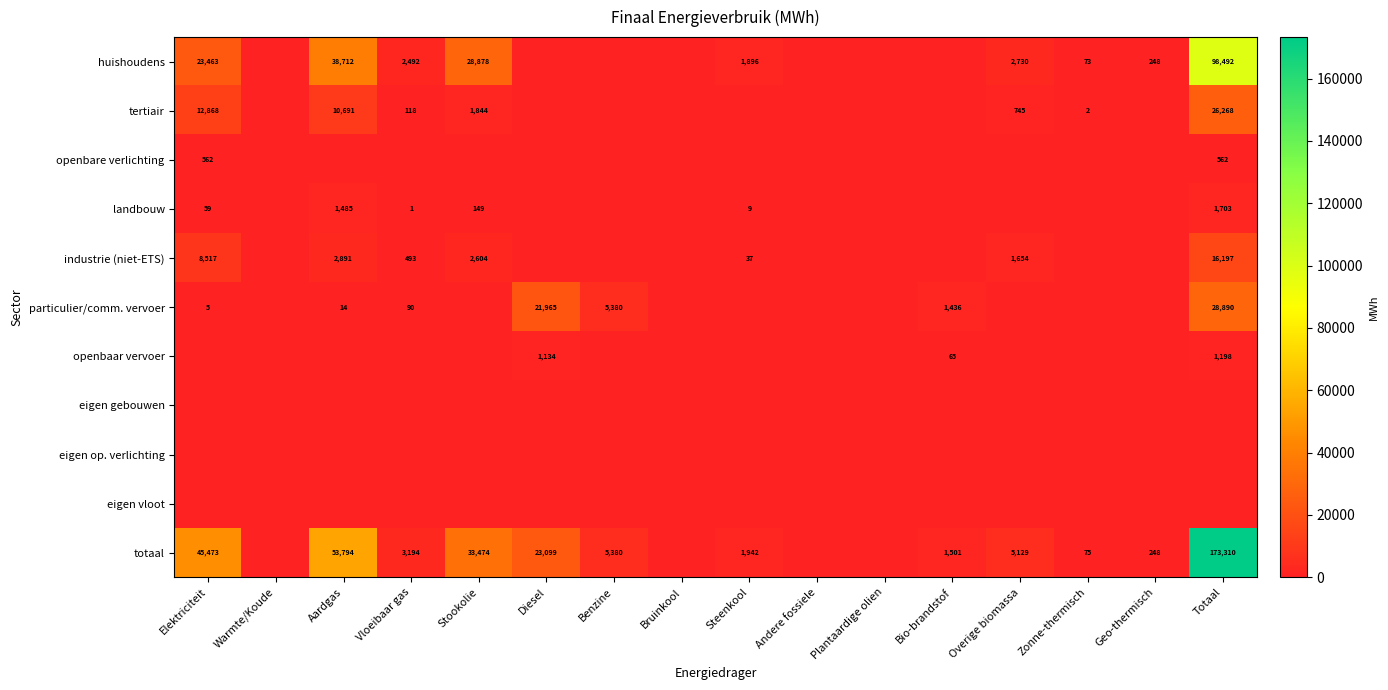

The industrie (niet-ETS) series shows 57 at Steenkool. True or false?

False